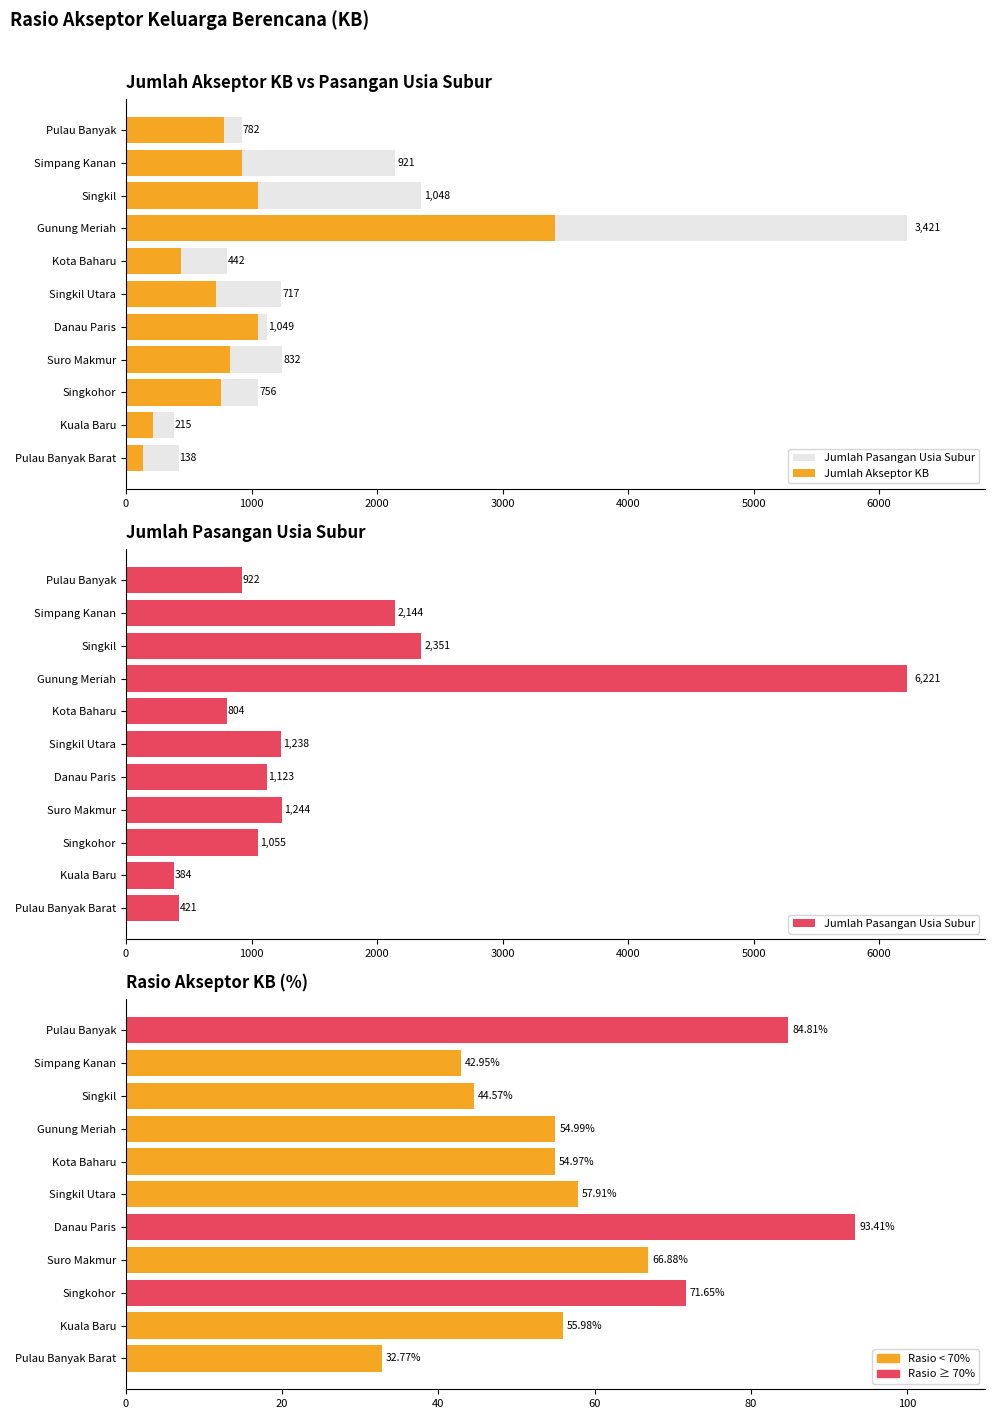

Reading left to right, extract all data points from this chart.

Jumlah Pasangan Usia Subur: 922.0	2144.0	2351.0	6221.0	804.0	1238.0	1123.0	1244.0	1055.0	384.0	421.0
Jumlah Akseptor KB: 782.0	921.0	1048.0	3421.0	442.0	717.0	1049.0	832.0	756.0	215.0	138.0
Rasio Akseptor KB: 84.8	43.0	44.6	55.0	55.0	57.9	93.4	66.9	71.7	56.0	32.8